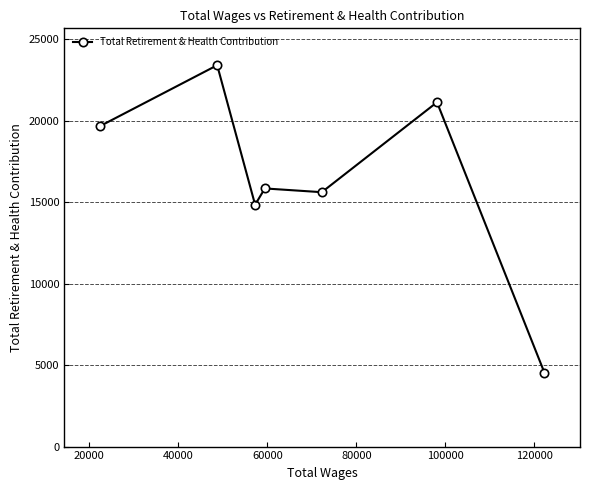

Reading right to left, extract all data points from this chart.

4537	21140	15619	15849	14847	23414	19666